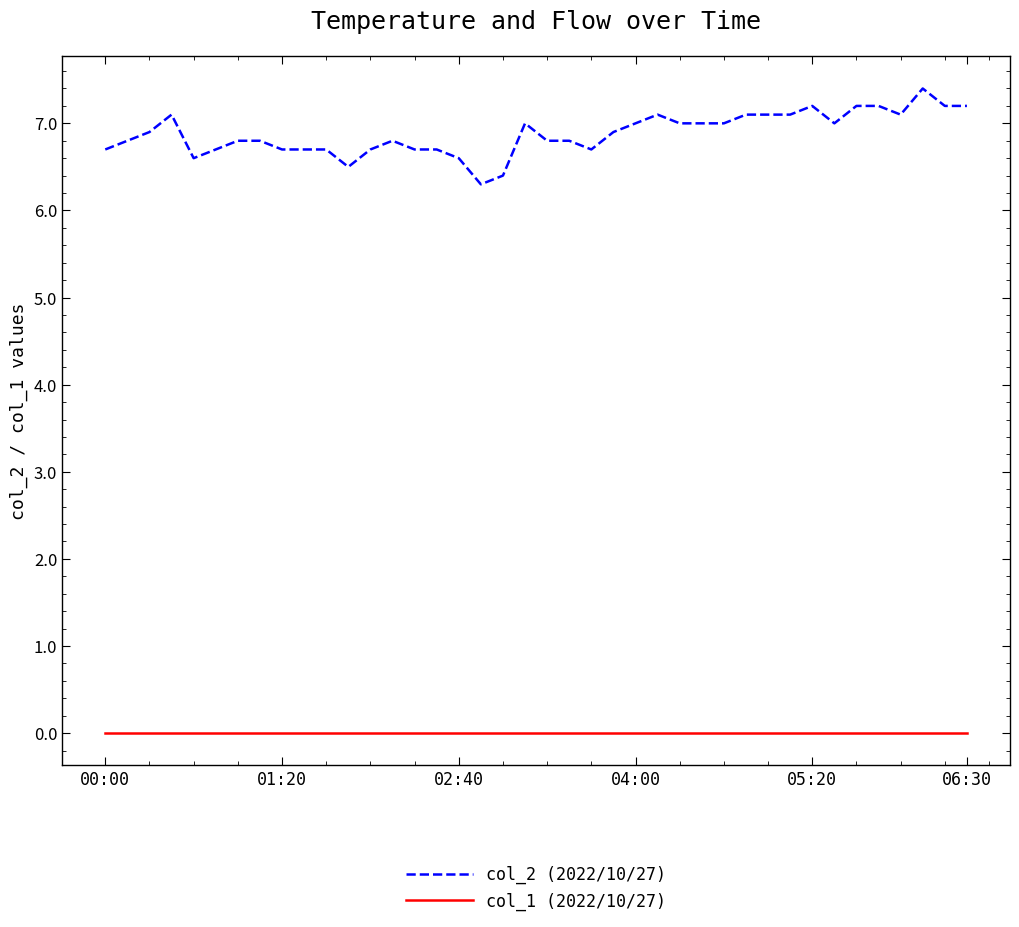

What is the lowest value of the col_2 (2022/10/27) series?

6.3